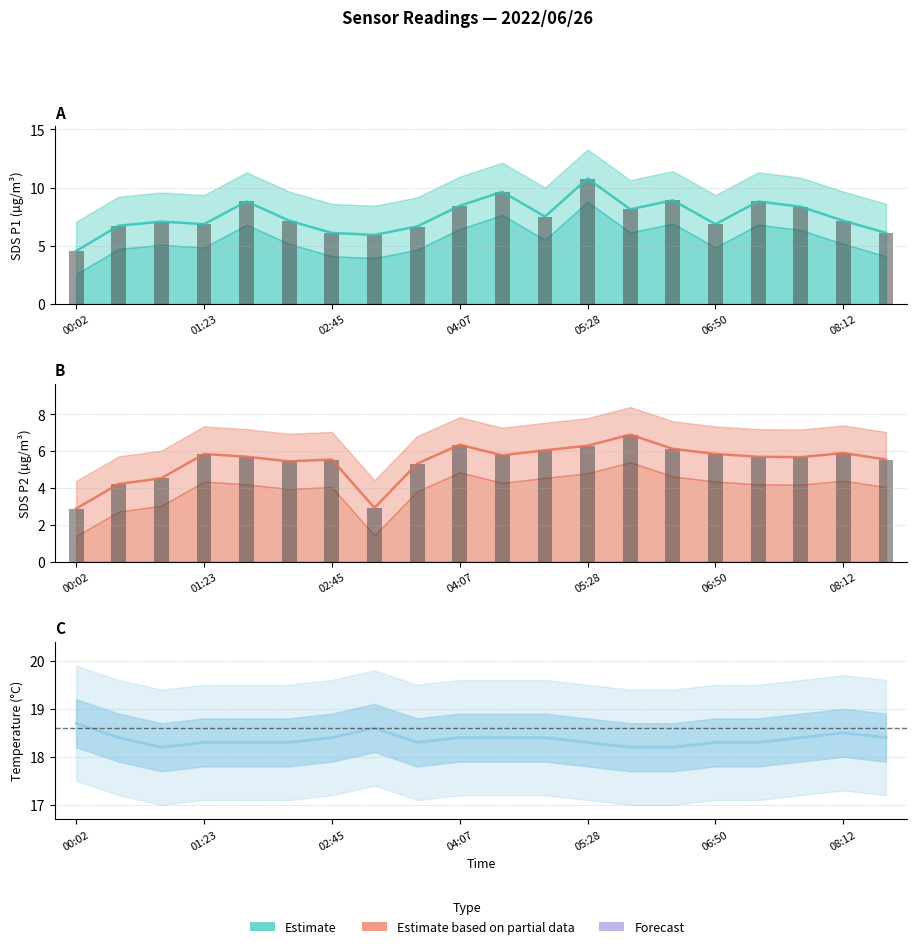

Does the chart contain any negative values?

No